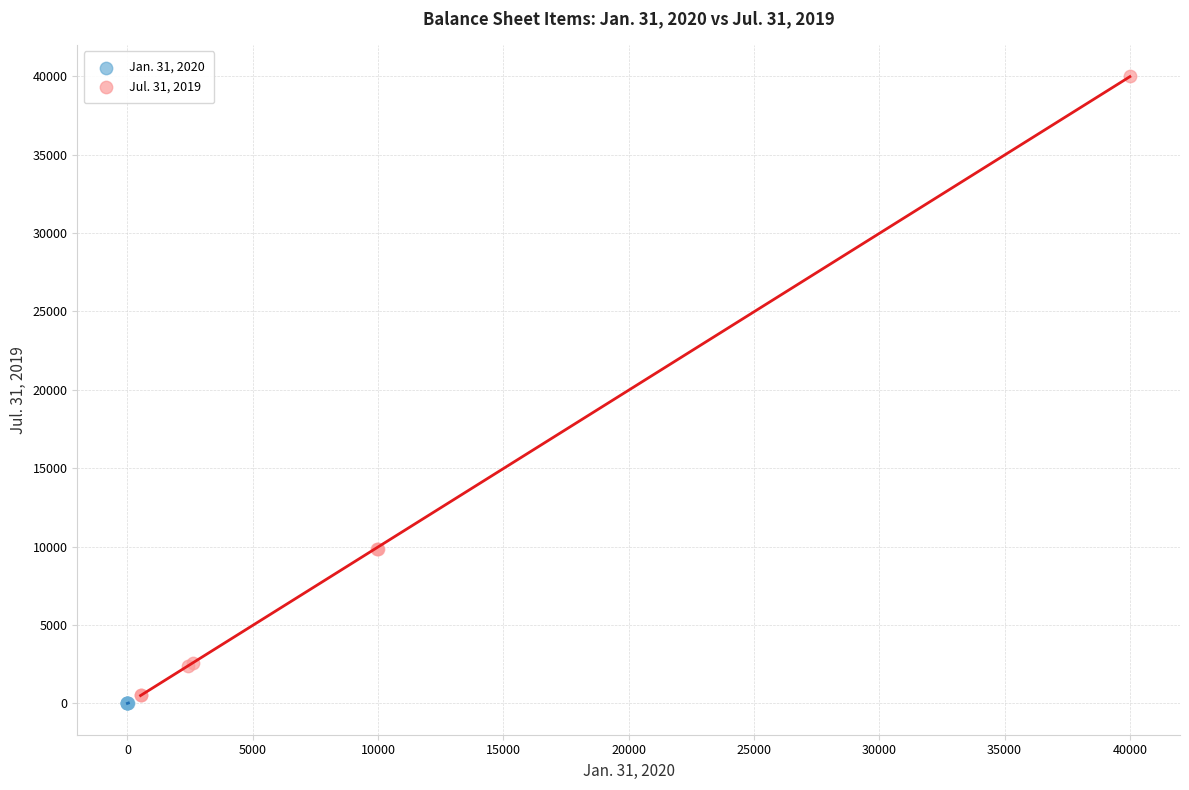

Which series reaches the minimum Y coordinate?

Jan. 31, 2020